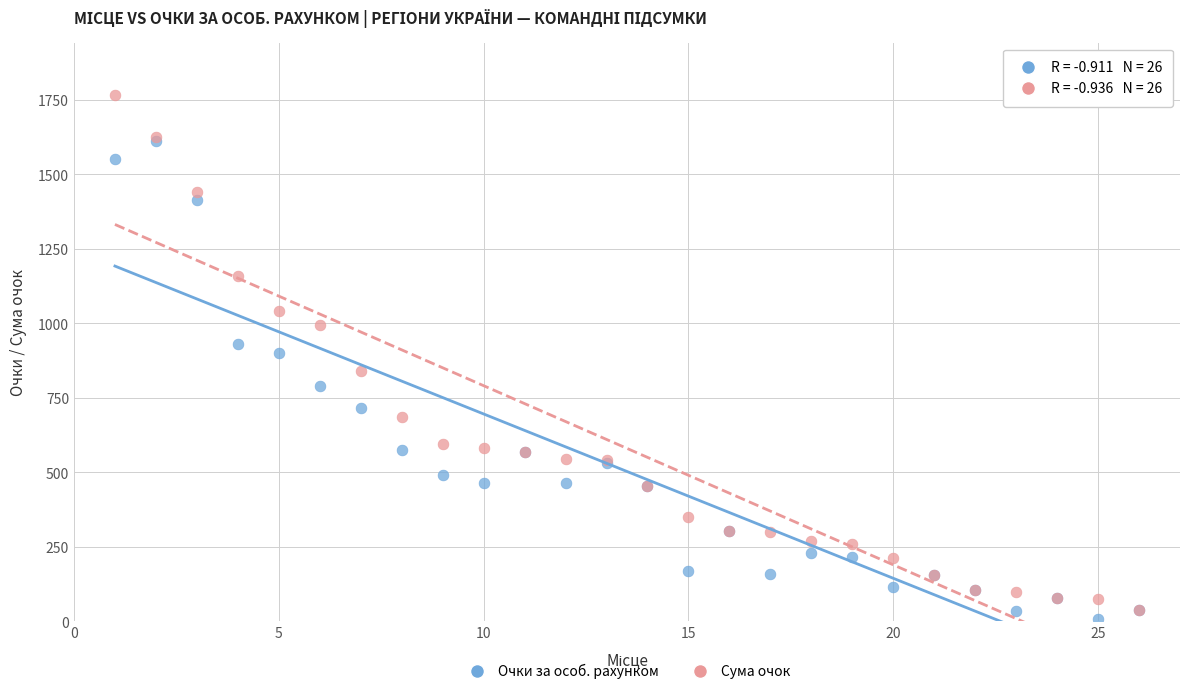

Which series contains the highest Y value?

Сума очок